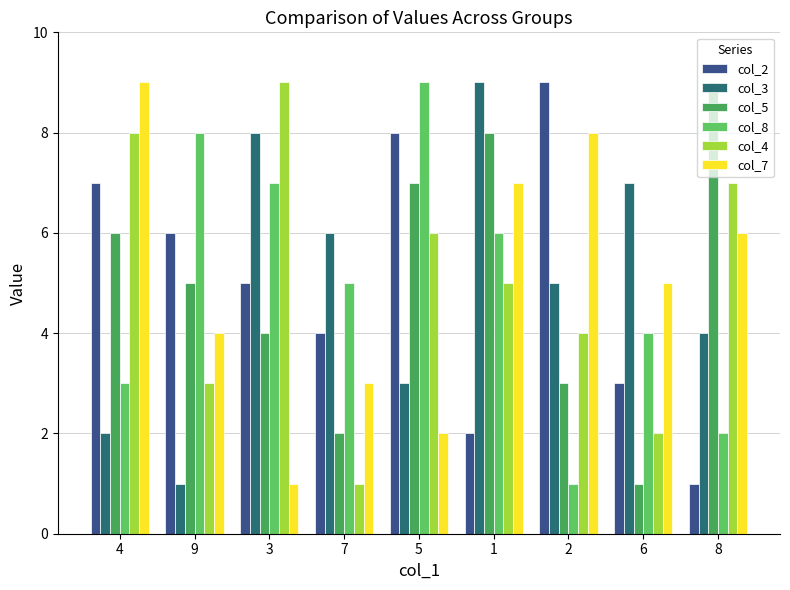

Which category has the highest value in the col_4 series?

3